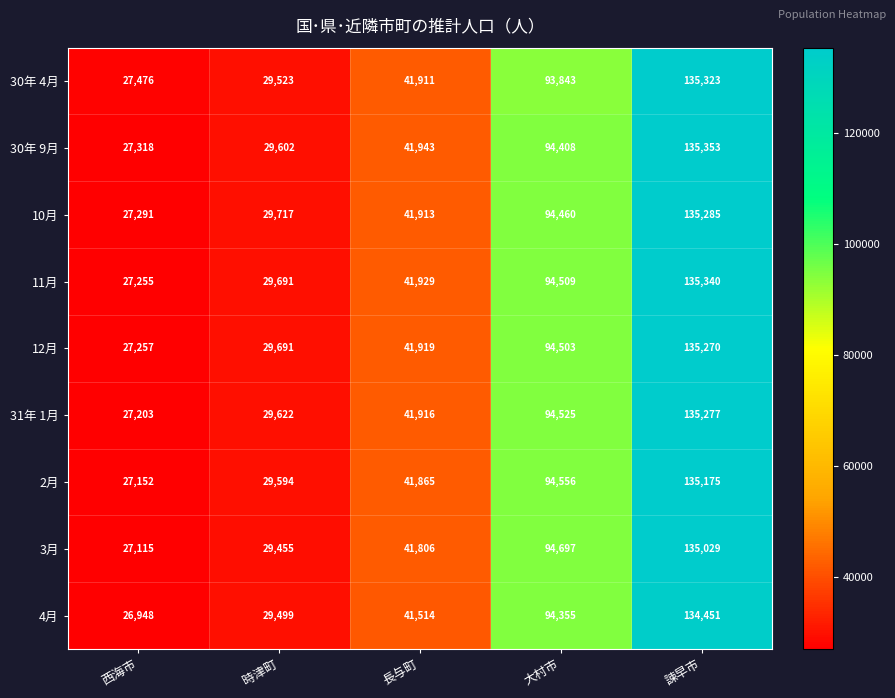

True or false: 10月 has a value of 27291 at 西海市.

True